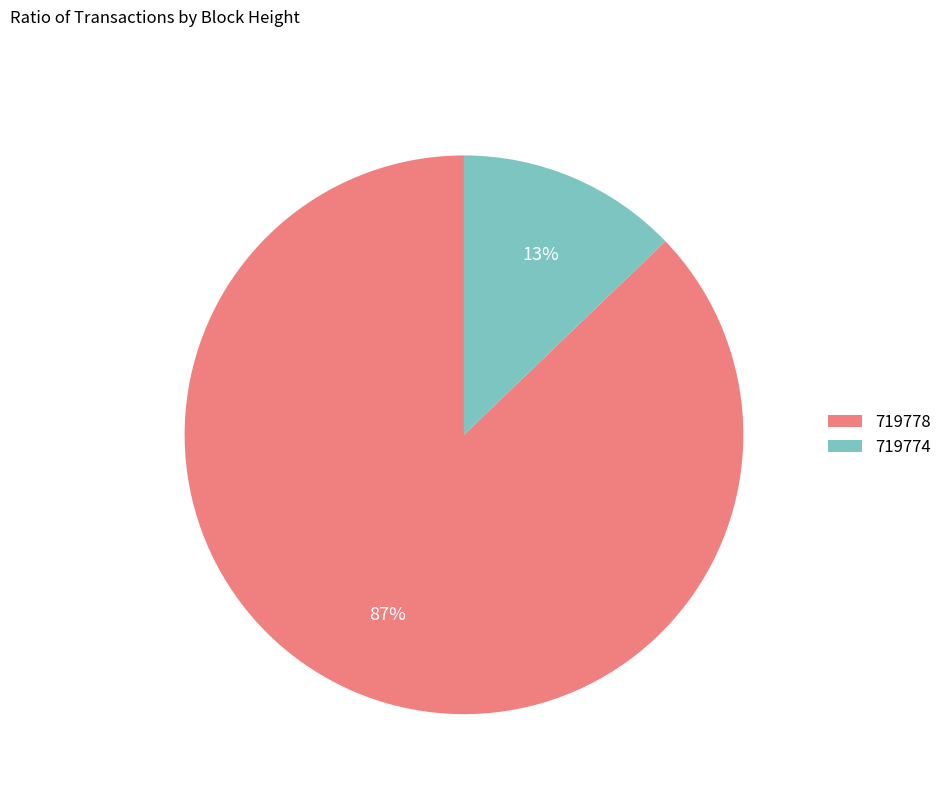

To the nearest percent, what is the difference between the 719774 and 719778 slice percentages?

74%